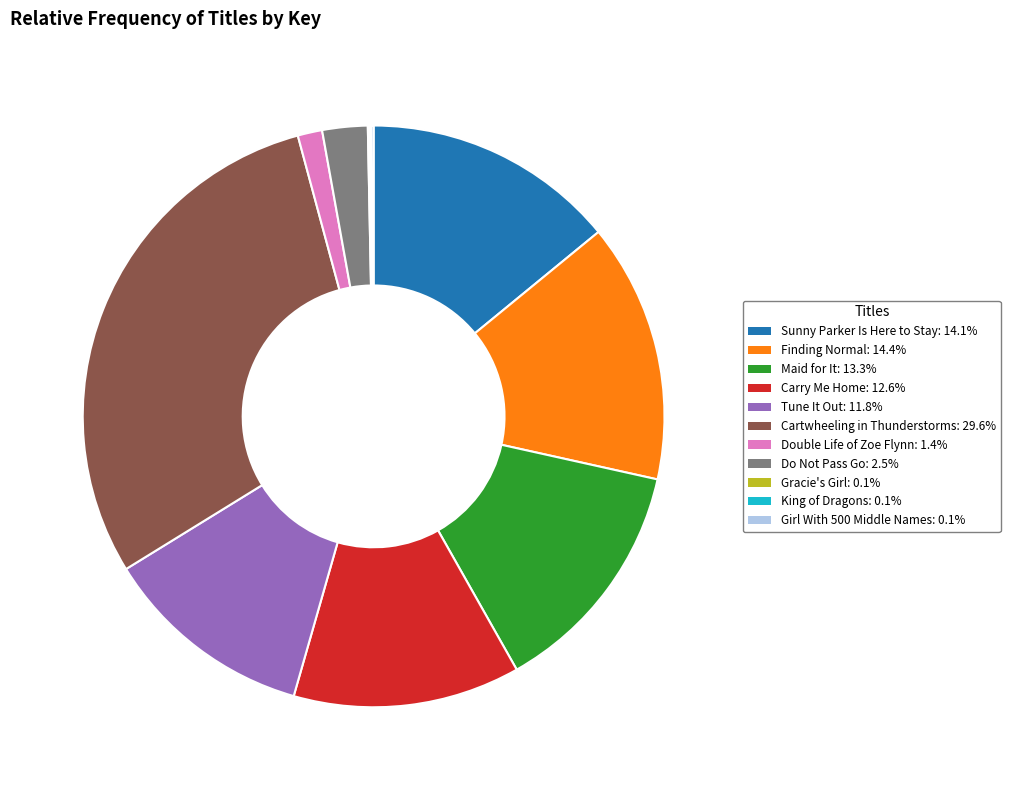

Is the sum of Finding Normal and Do Not Pass Go greater than half?

No